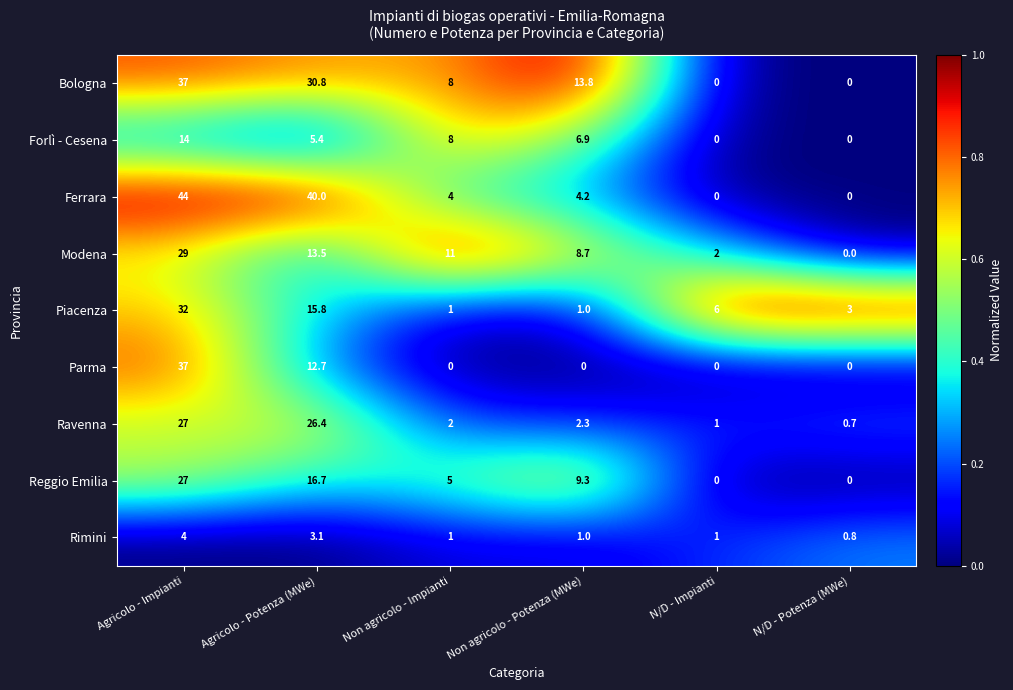

What is the average value of the Parma series?

8.3